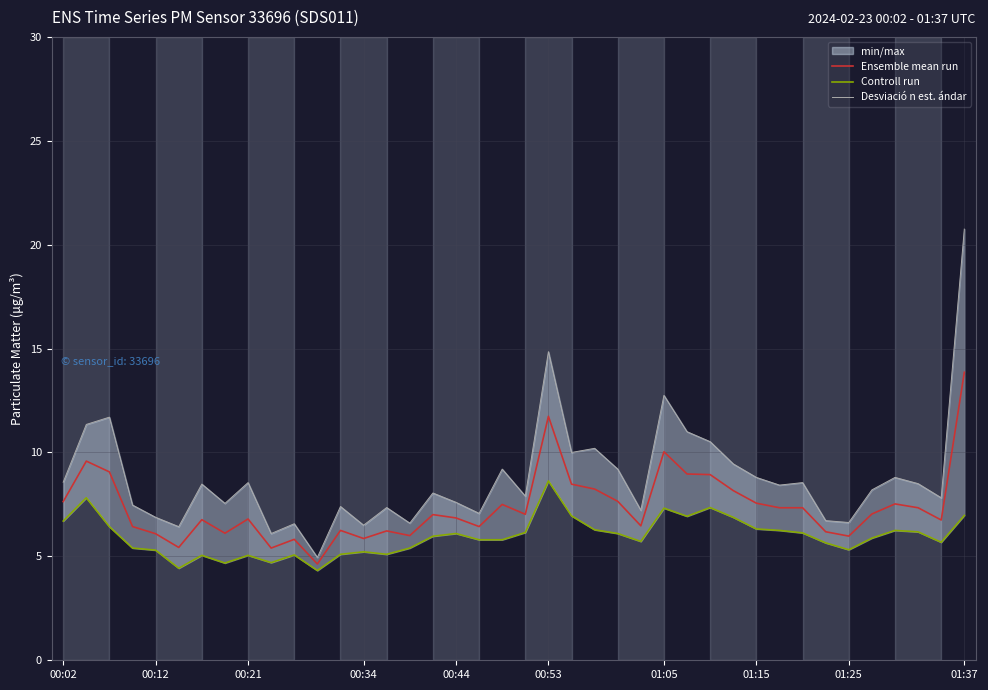

True or false: Desviació n est. ándar has more than 2 points higher than both neighbors.

True